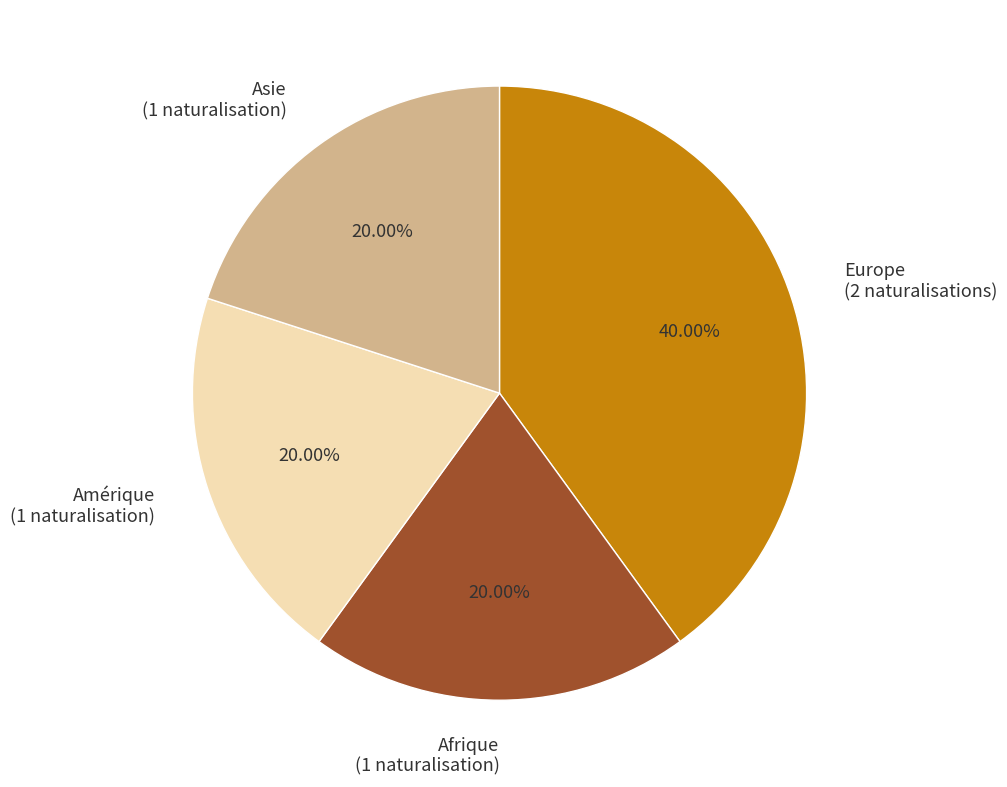

What percentage do Asie and Amérique together represent?

40.0%